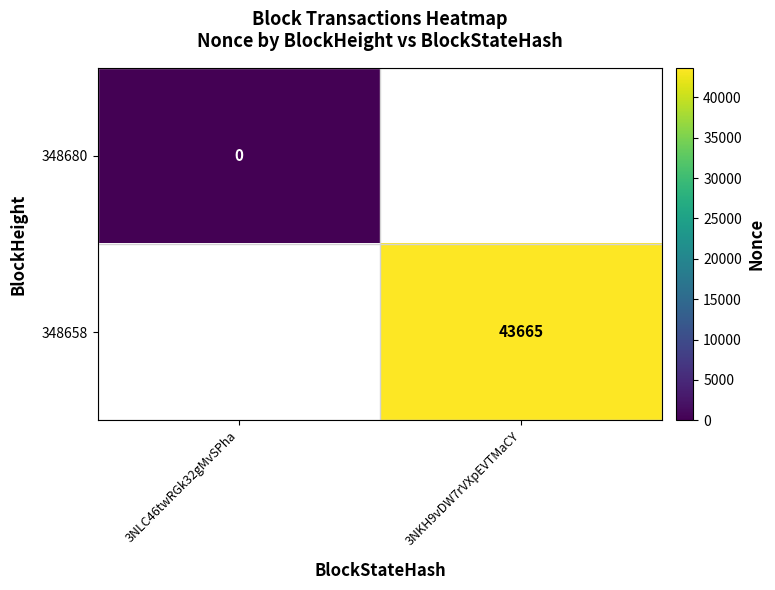

The value of 348658 at 3NKH9vDW7rVXpEVTMaCY is 43665. True or false?

True